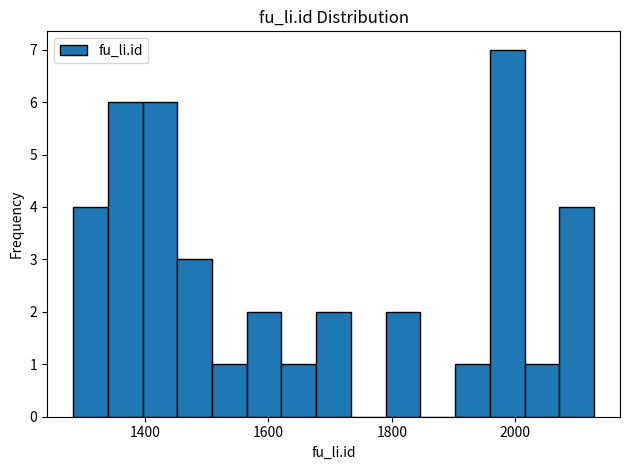

Around what value on the x-axis is the tallest bar? Give the approximate position of its centre, as read against the axis.

1980